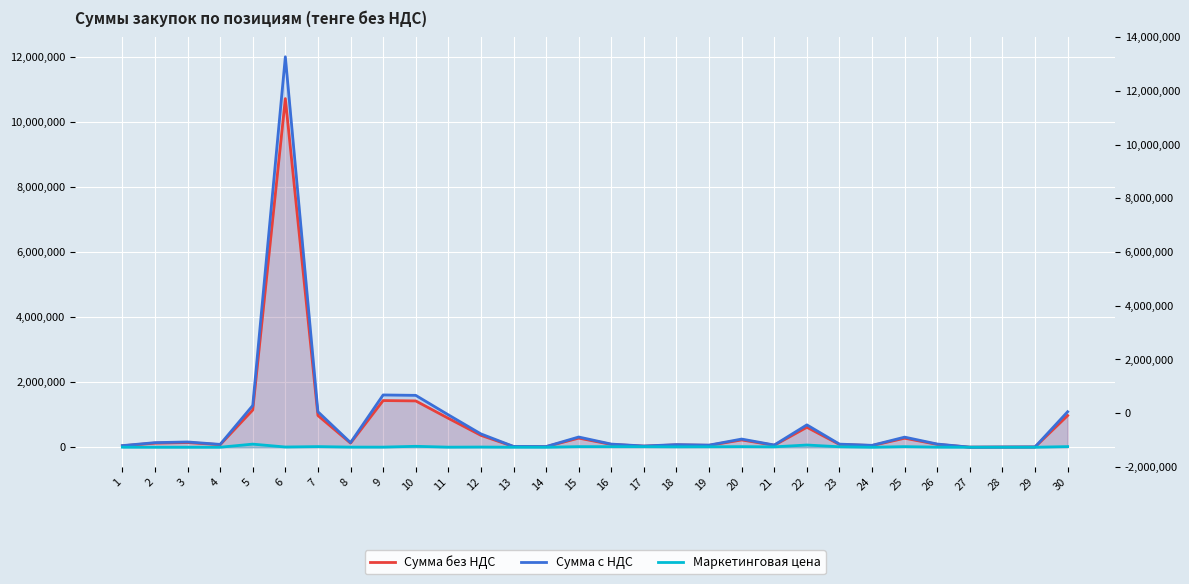

At which label is Сумма без НДС closest to 5363302?

9